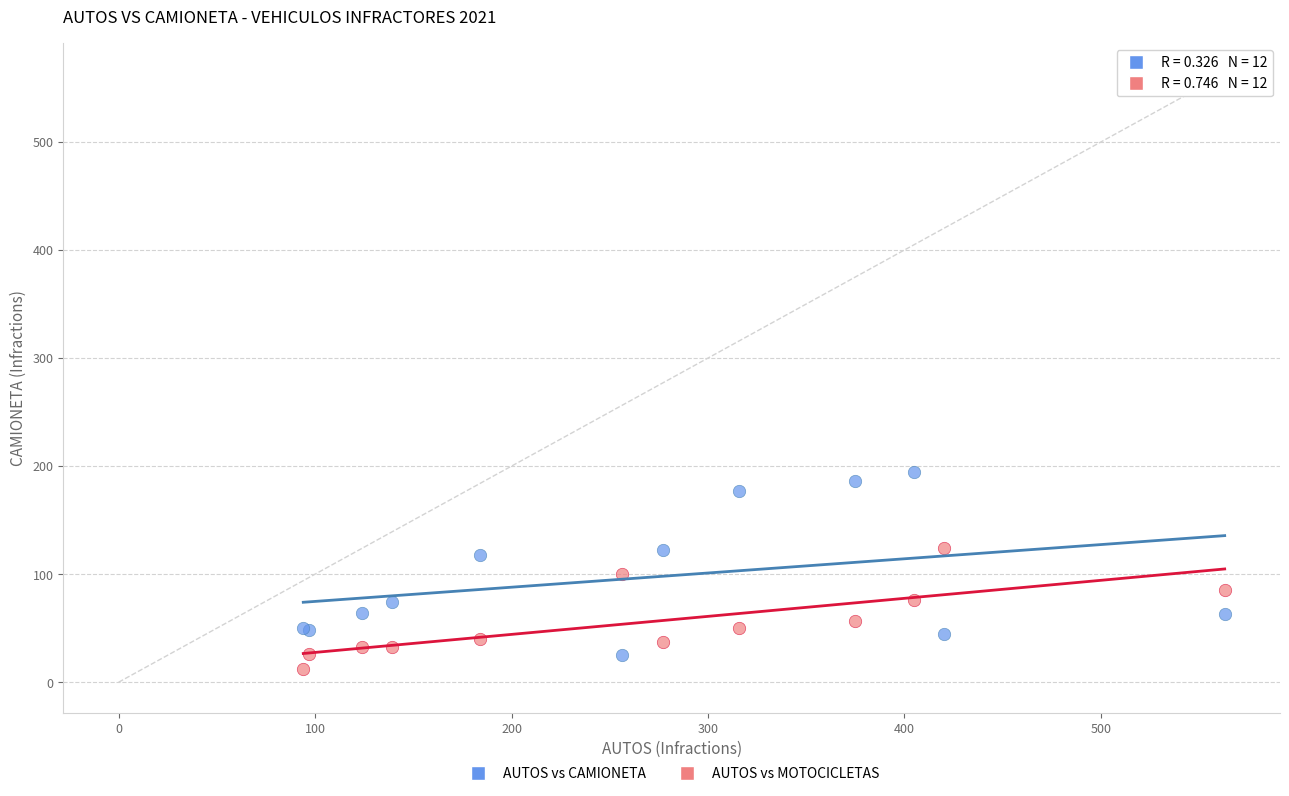

Which series contains the highest Y value?

AUTOS vs CAMIONETA